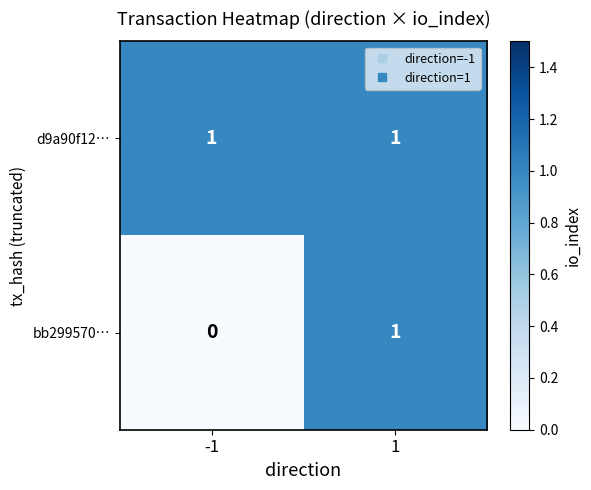

Reading left to right, extract all data points from this chart.

d9a90f12…: 1	1
bb299570…: 0	1